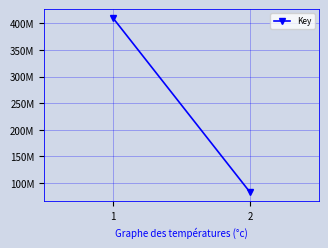

What is the sum of the values at 1 and 2?

492475952